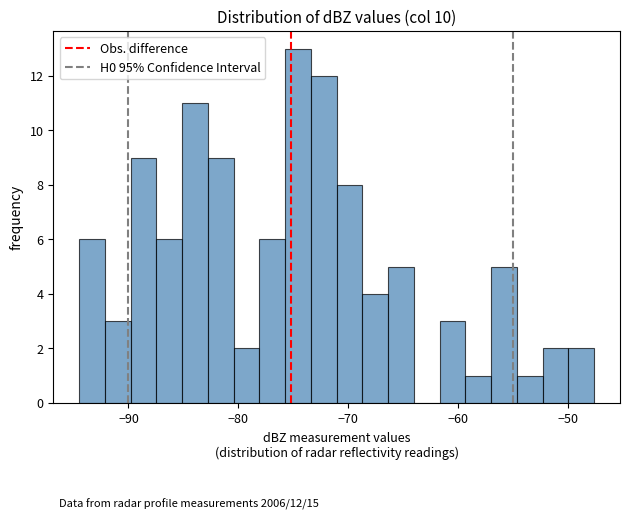

Around what value on the x-axis is the tallest bar? Give the approximate position of its centre, as read against the axis.

-75